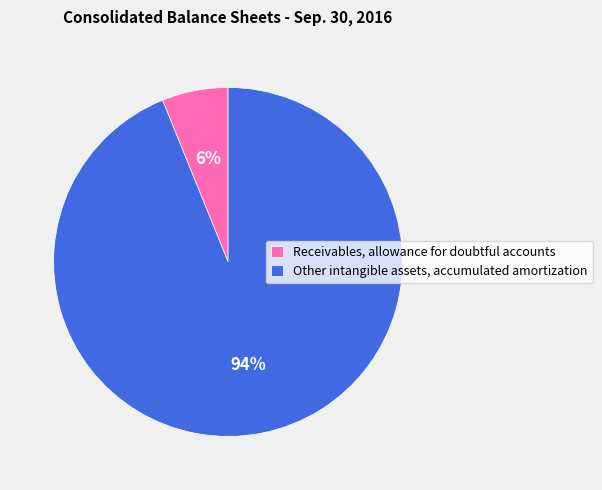

The Other intangible assets, accumulated amortization slice represents 99% of the pie. True or false?

False